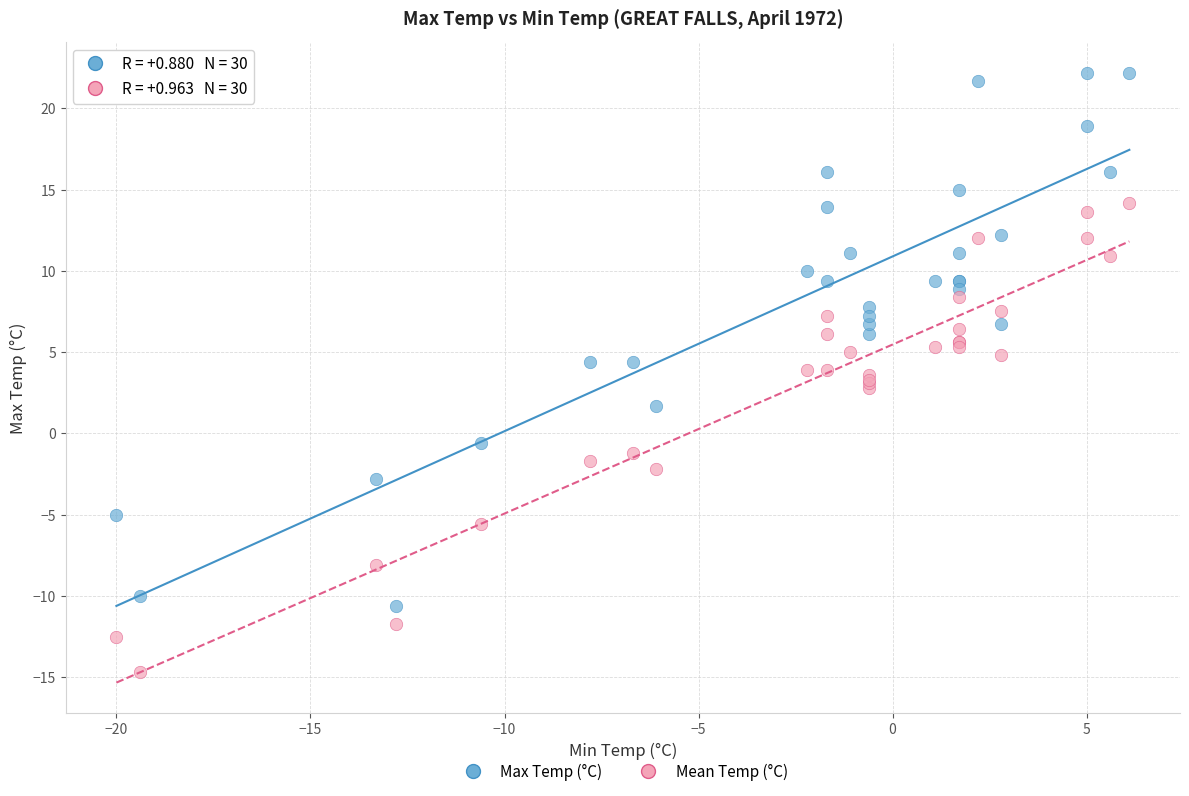

Which series contains the highest Y value?

Max Temp (°C)